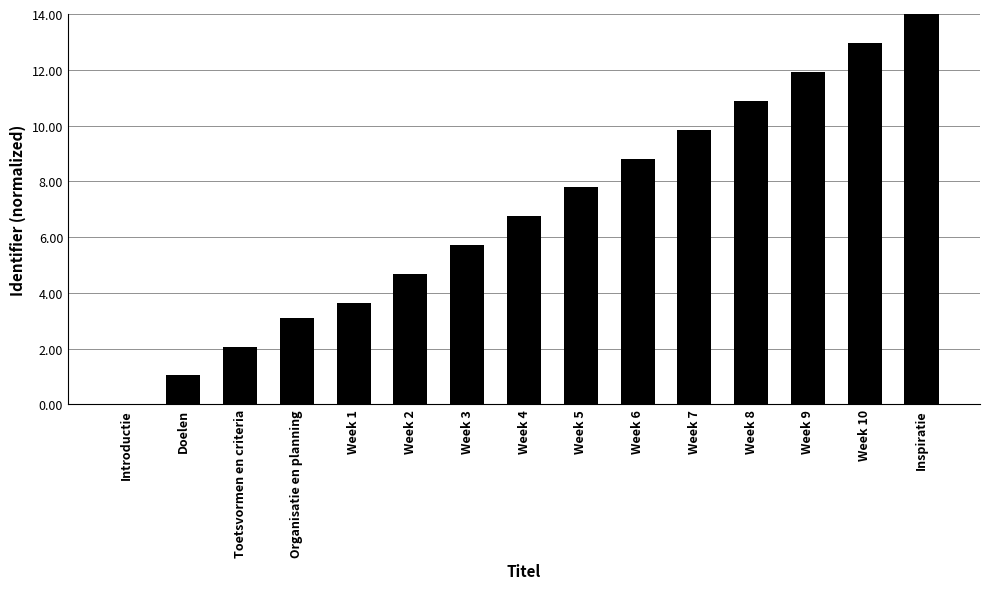

Reading left to right, transcribe all the data shown in this chart.

0.0	1.0	2.1	3.1	3.6	4.7	5.7	6.7	7.8	8.8	9.9	10.9	11.9	13.0	14.0